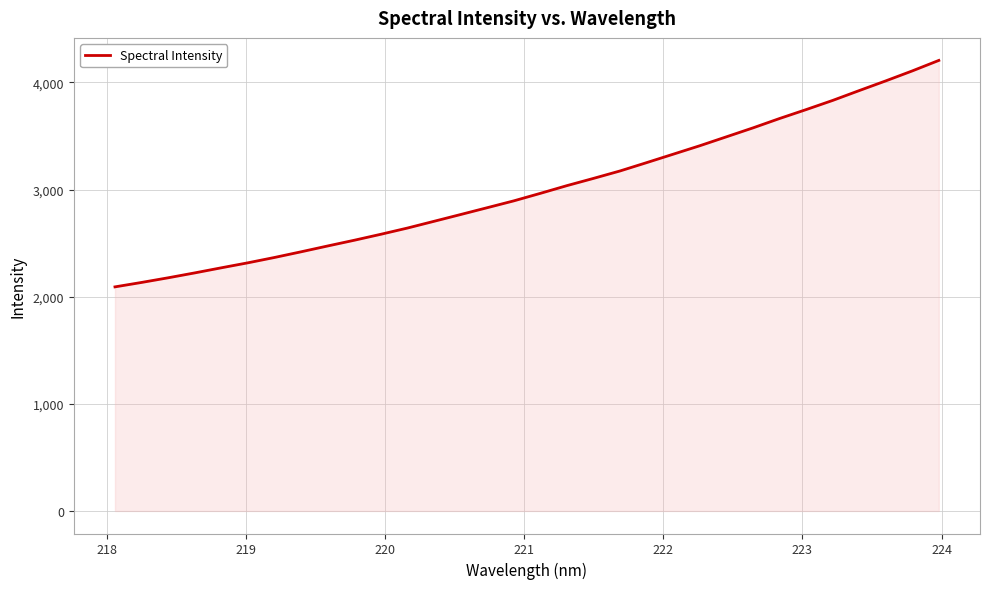

What is the difference between the maximum and minimum values?

2113.4